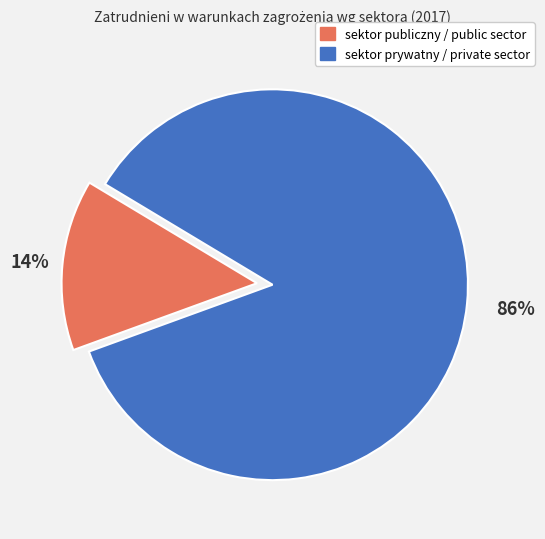

Does sektor prywatny / private sector account for over 50% of the chart?

Yes